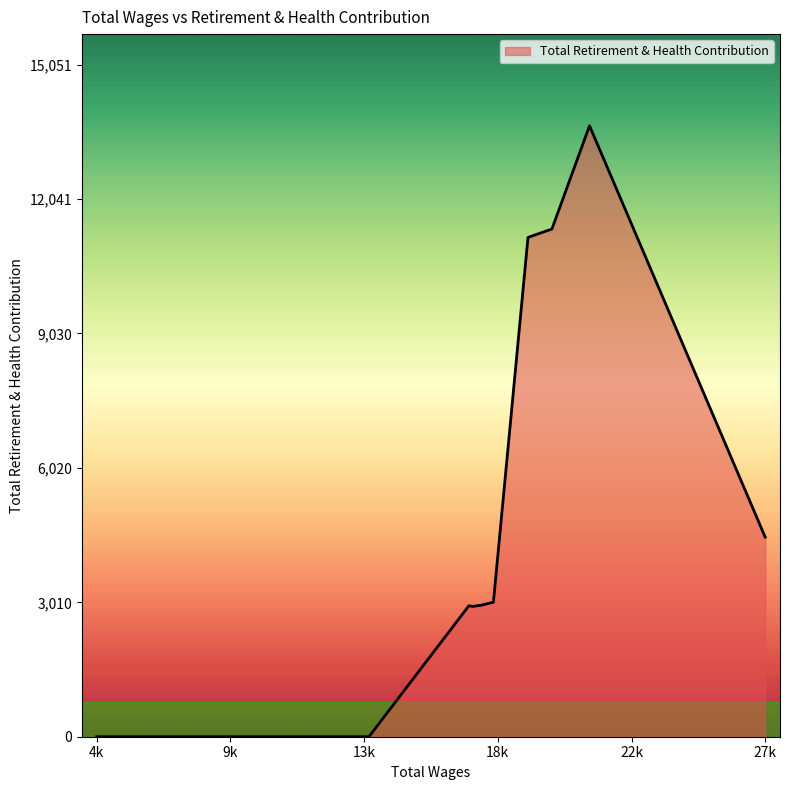

What is the difference between the maximum and minimum values?

13683